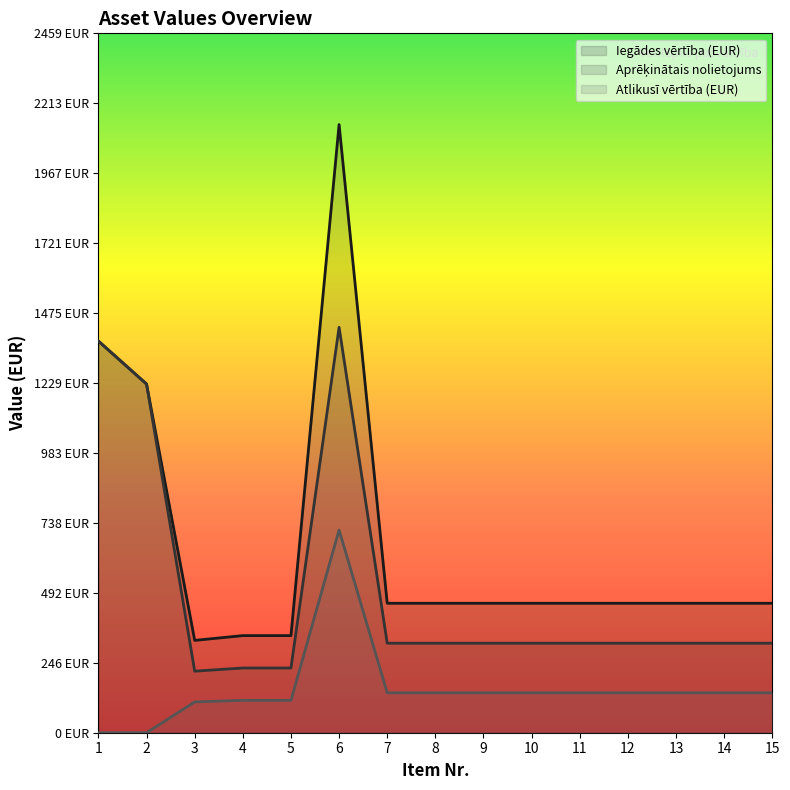

The Iegādes vērtība (EUR) series shows 121.3 at 8. True or false?

False